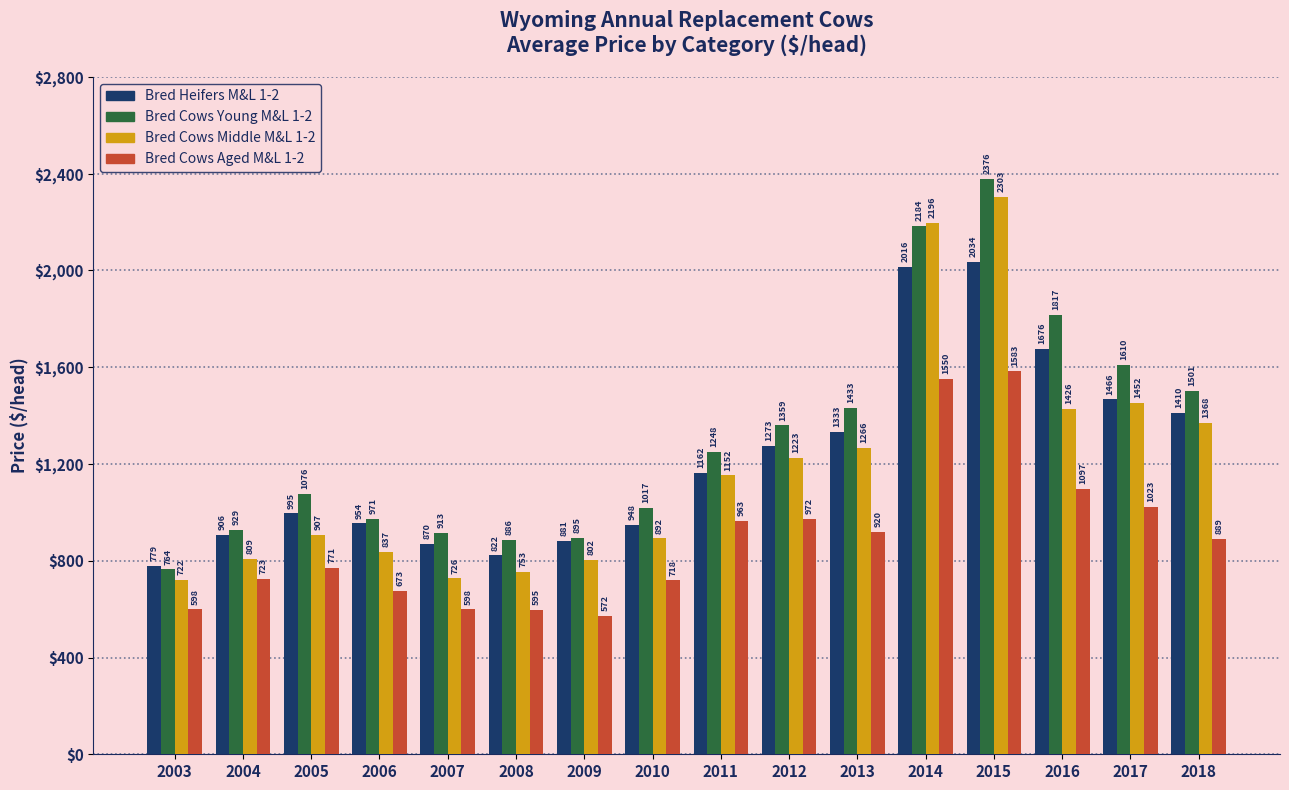

At which label does Bred Cows Aged M&L 1-2 first exceed 889?

2011